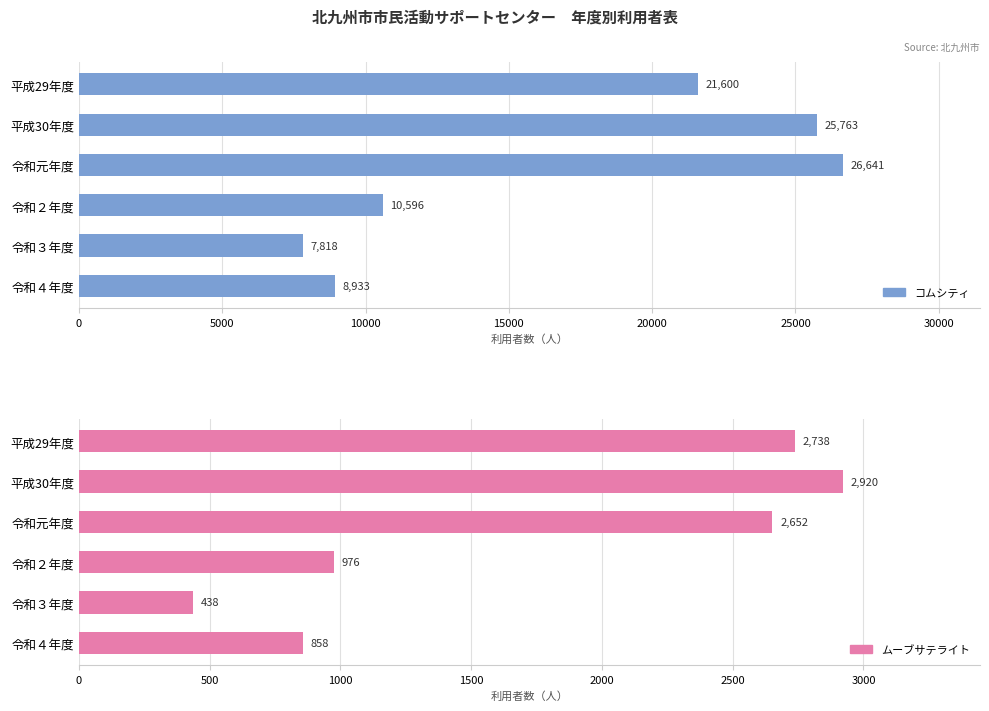

What is the sum of all コムシティ values?

101351